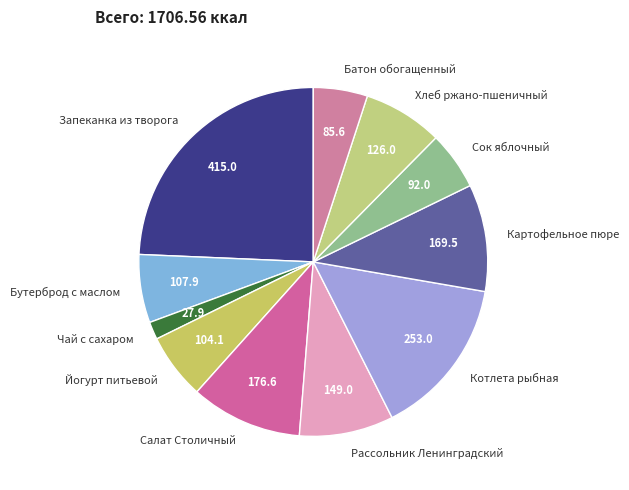

How many segments does this pie chart have?

11